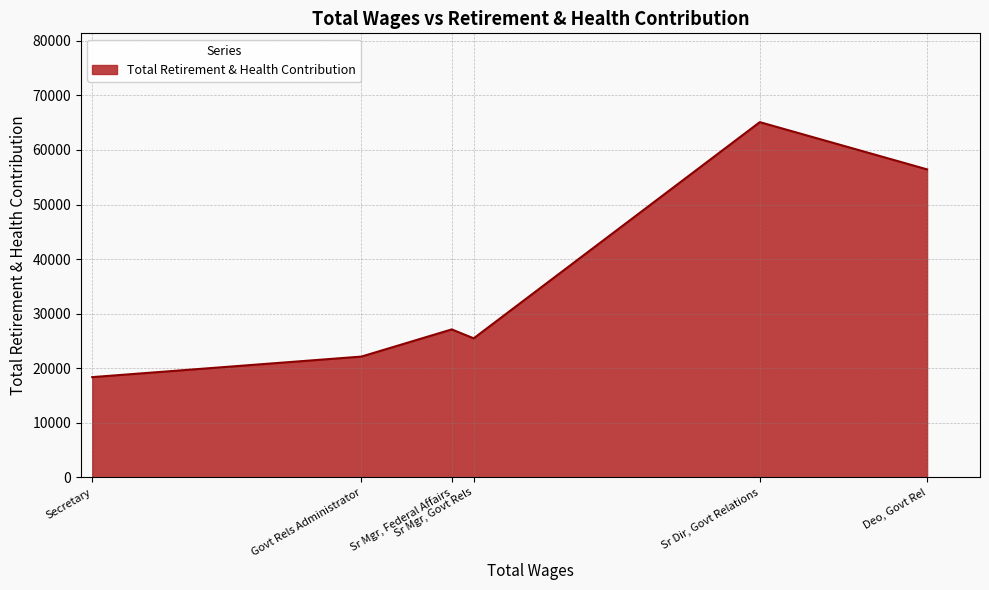

What is the minimum value shown in the chart?

18369